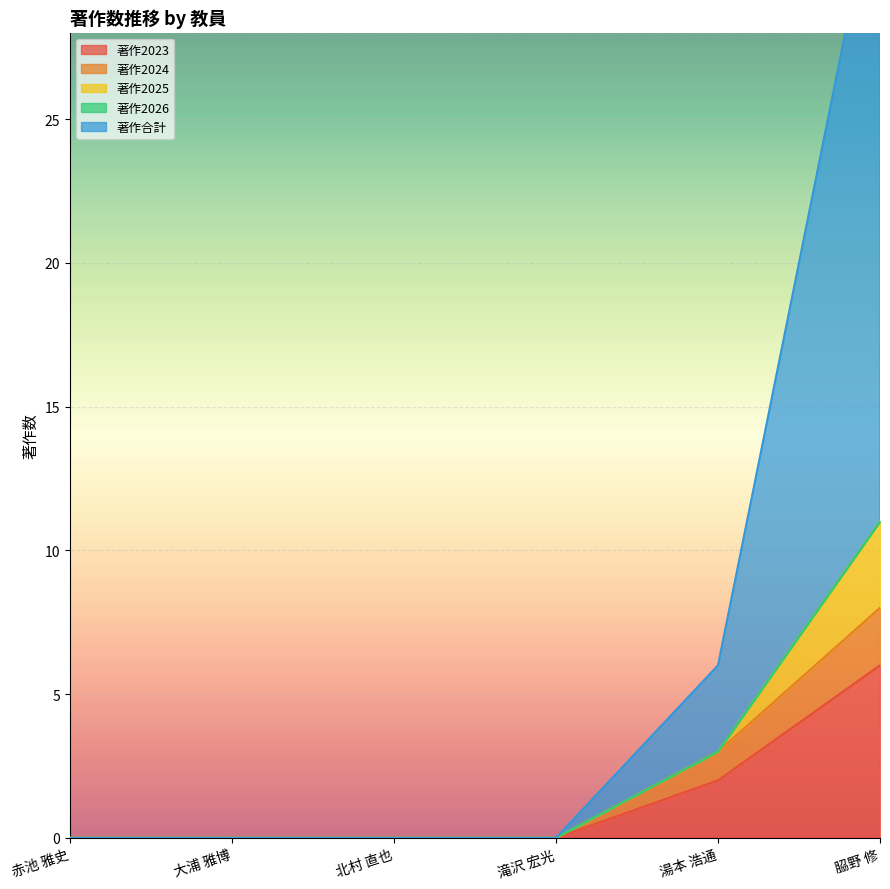

The value of 著作2023 at 北村 直也 is 3. True or false?

False